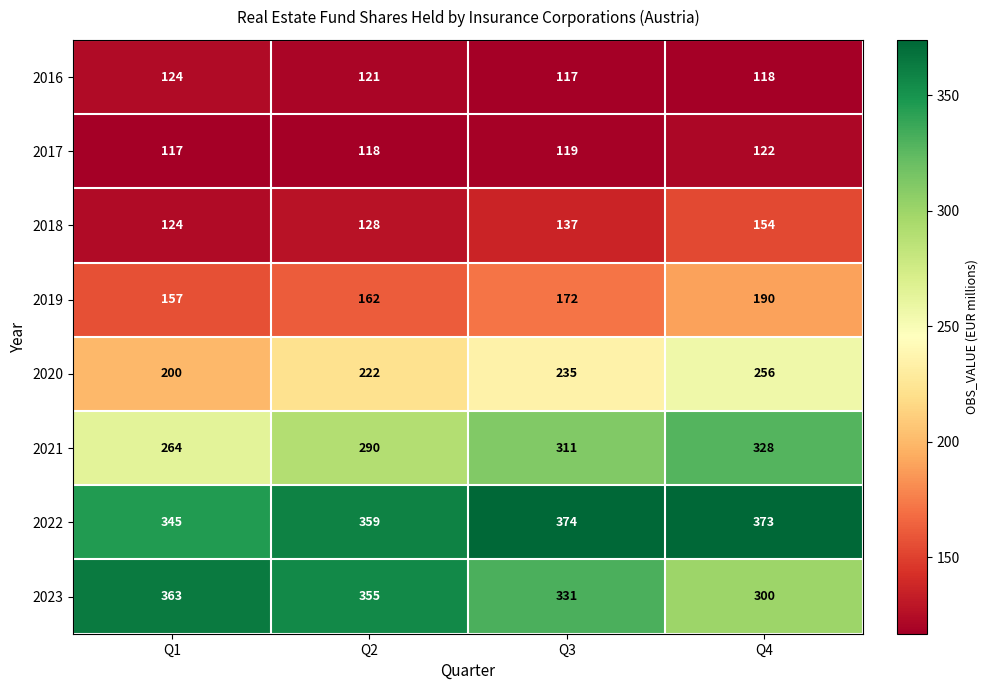

What is the sum of all 2017 values?

476